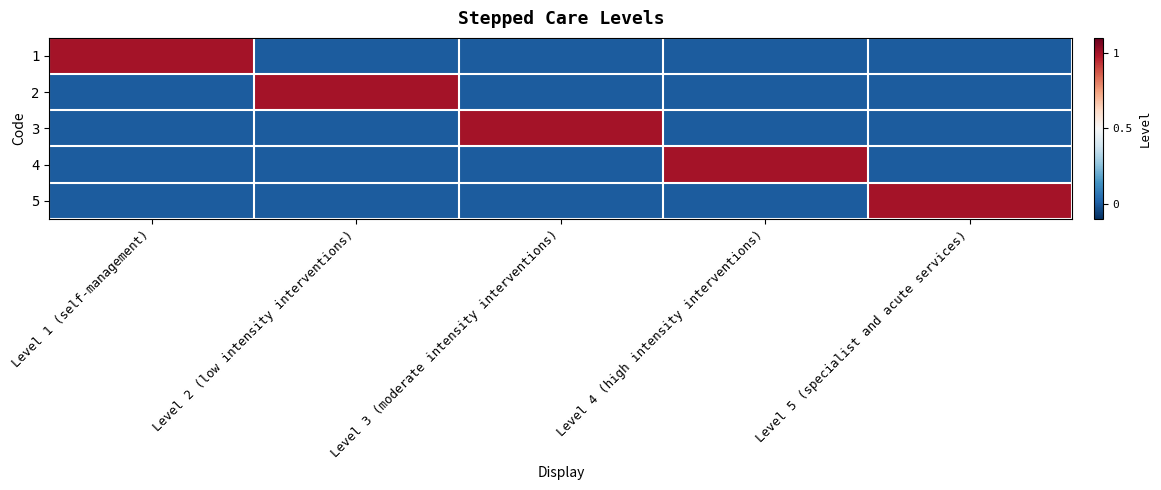

Reading left to right, transcribe all the data shown in this chart.

1: Level 1 (self-management)=1	Level 2 (low intensity interventions)=0	Level 3 (moderate intensity interventions)=0	Level 4 (high intensity interventions)=0	Level 5 (specialist and acute services)=0
2: Level 1 (self-management)=0	Level 2 (low intensity interventions)=1	Level 3 (moderate intensity interventions)=0	Level 4 (high intensity interventions)=0	Level 5 (specialist and acute services)=0
3: Level 1 (self-management)=0	Level 2 (low intensity interventions)=0	Level 3 (moderate intensity interventions)=1	Level 4 (high intensity interventions)=0	Level 5 (specialist and acute services)=0
4: Level 1 (self-management)=0	Level 2 (low intensity interventions)=0	Level 3 (moderate intensity interventions)=0	Level 4 (high intensity interventions)=1	Level 5 (specialist and acute services)=0
5: Level 1 (self-management)=0	Level 2 (low intensity interventions)=0	Level 3 (moderate intensity interventions)=0	Level 4 (high intensity interventions)=0	Level 5 (specialist and acute services)=1